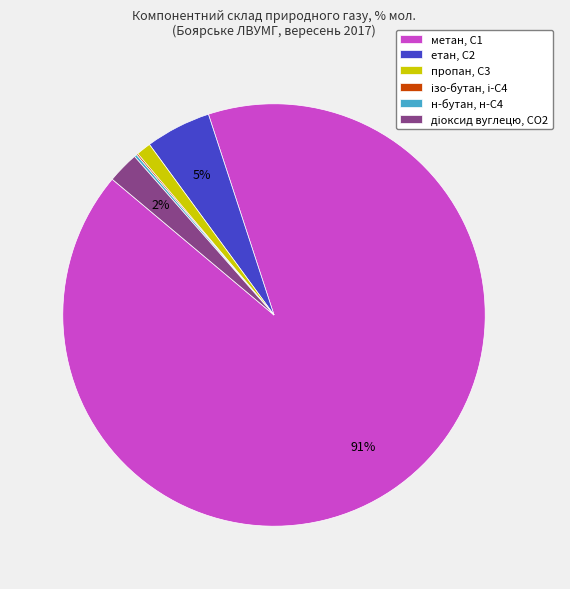

True or false: метан, С1 accounts for 91% of the total.

True